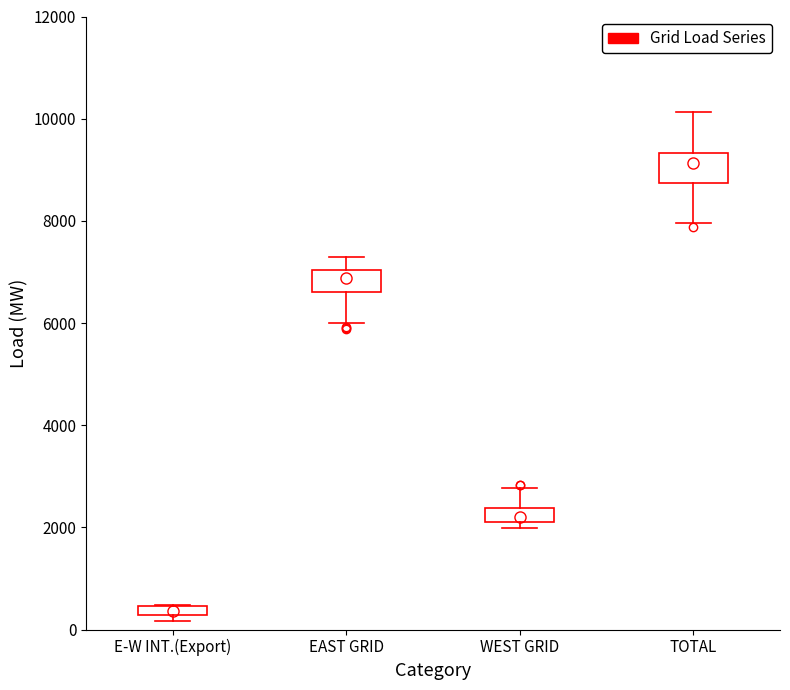

Where is the lower edge of the box for E-W INT.(Export) on the y-axis? The values are not printed on the chart, so give them approximately, as read against the axis.

200